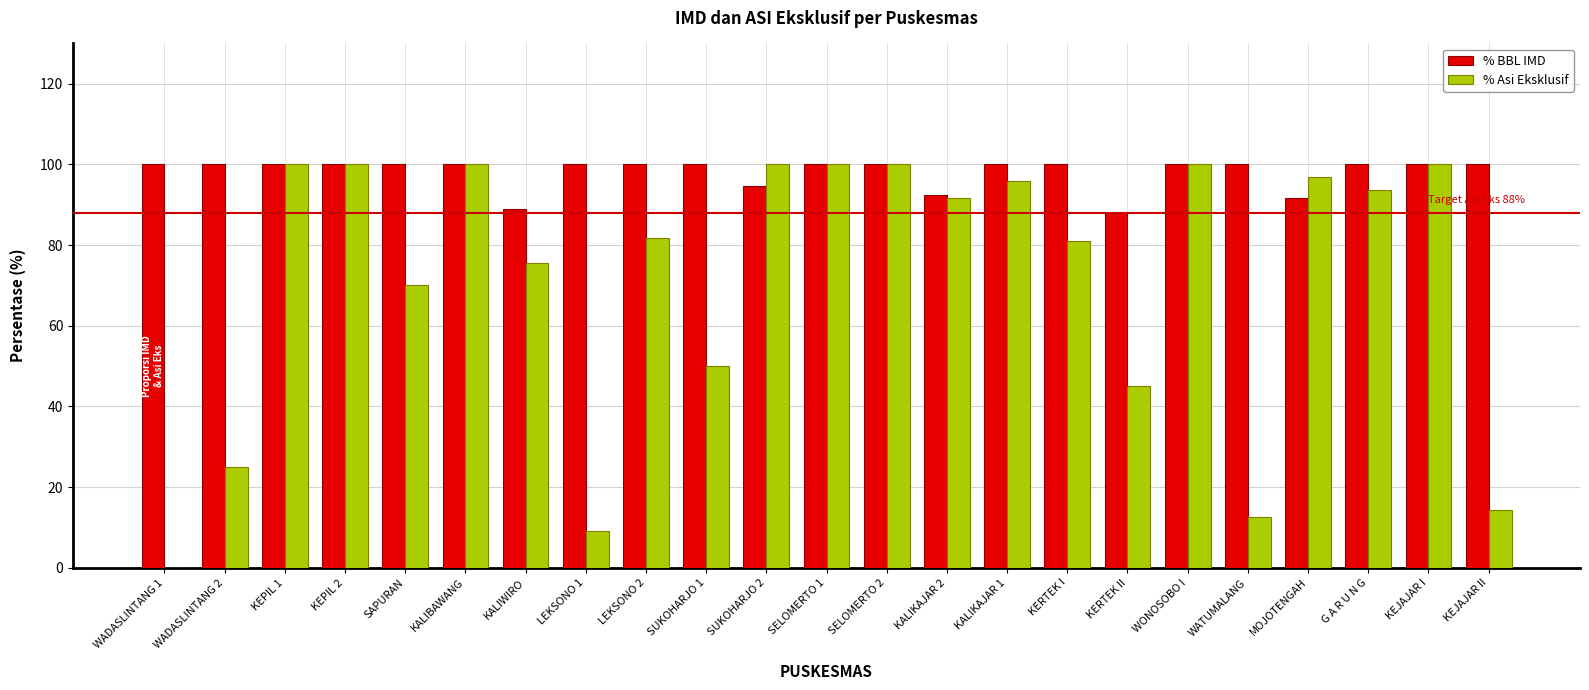

Where is % Asi Eksklusif nearest to the value 50?

SUKOHARJO 1